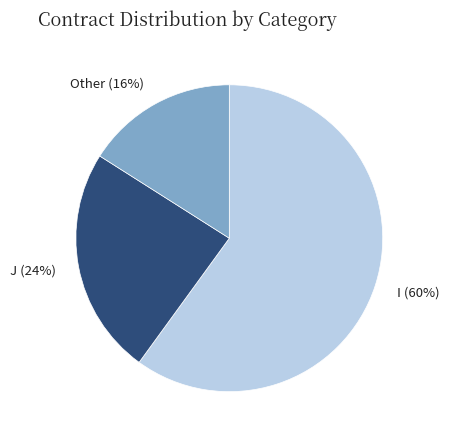

Is the sum of I and J greater than half?

Yes